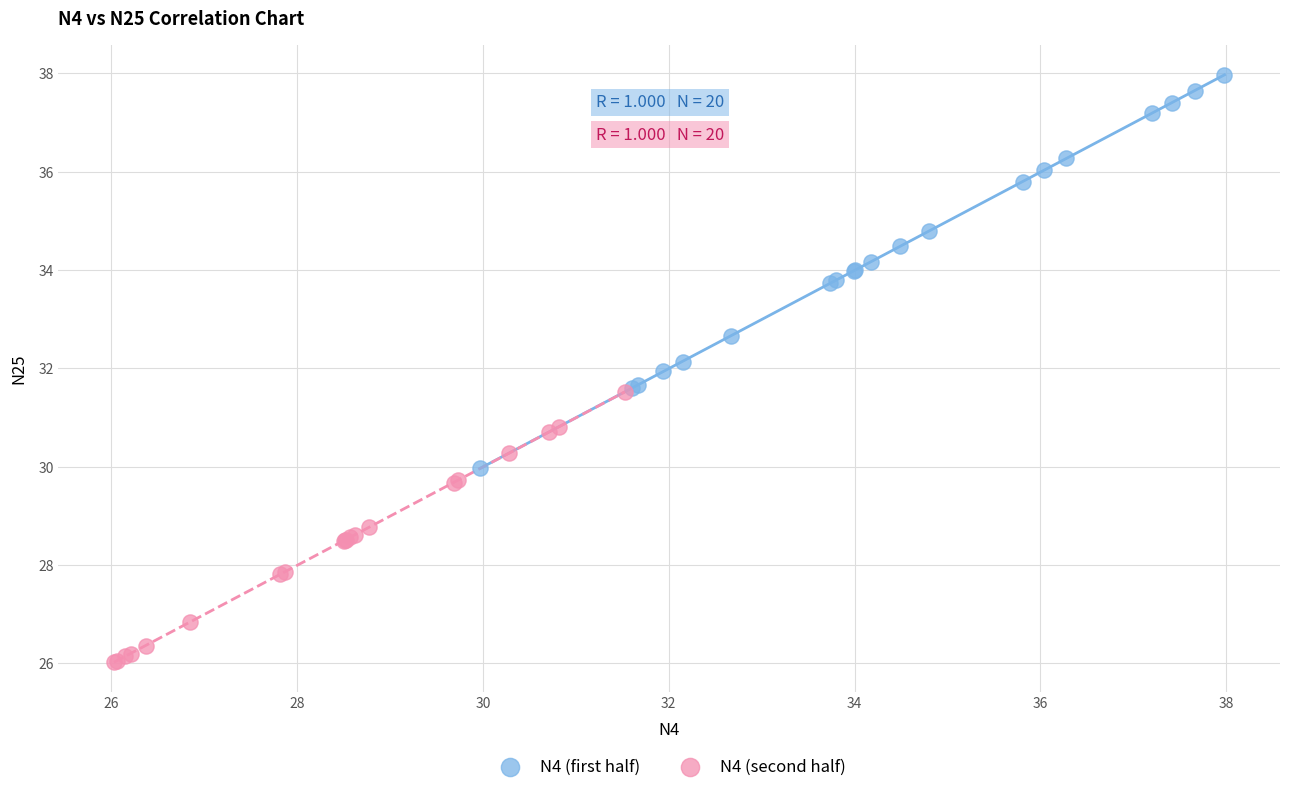

Which series has the largest Y range (max minus min)?

N4 (first half)